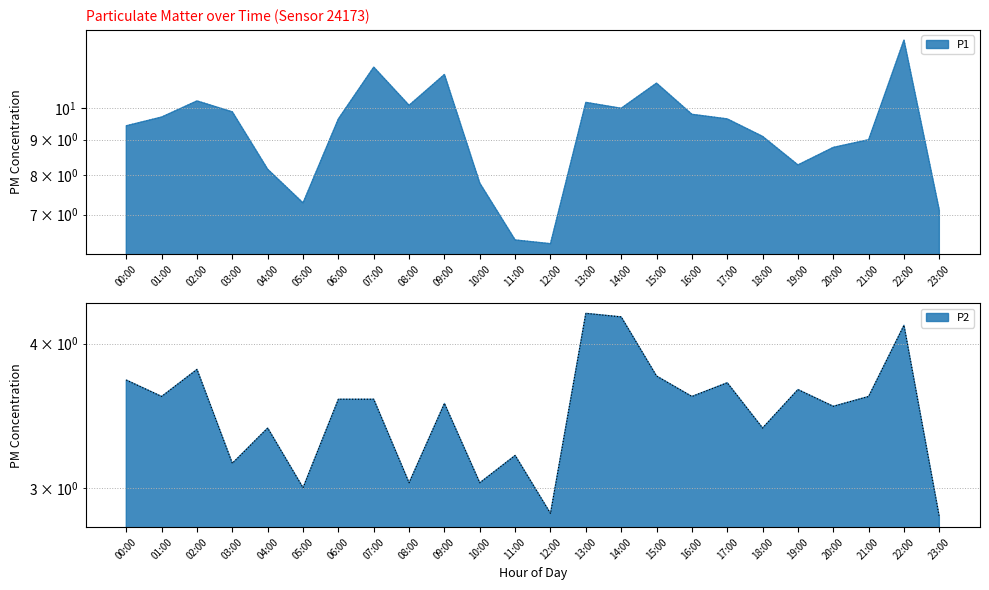

What is the lowest value of the P1 series?

6.3